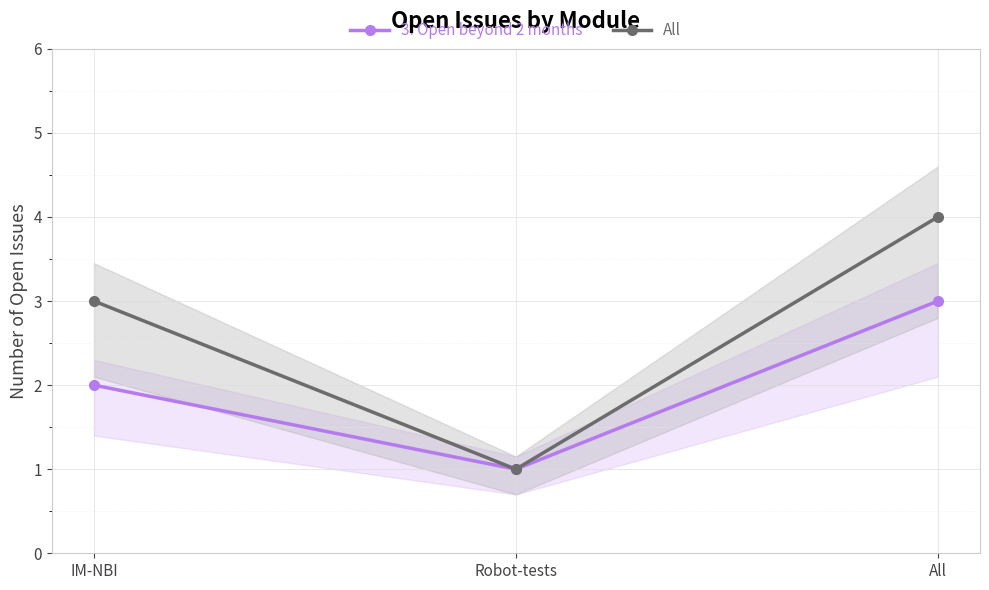

What is the highest value of the All series?

4